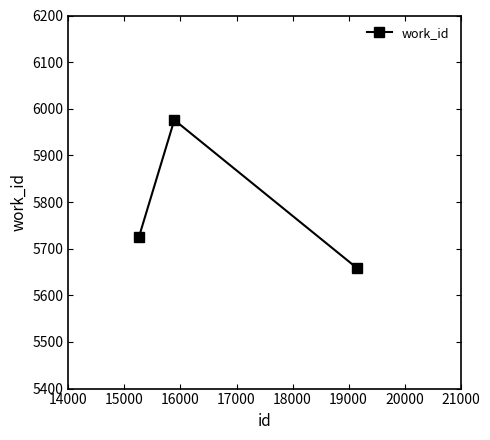

Reading right to left, list all the values displayed in this chart.

5658	5976	5724